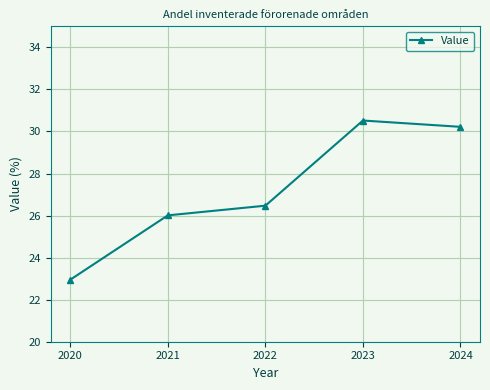

Read the value at 2023.

30.5